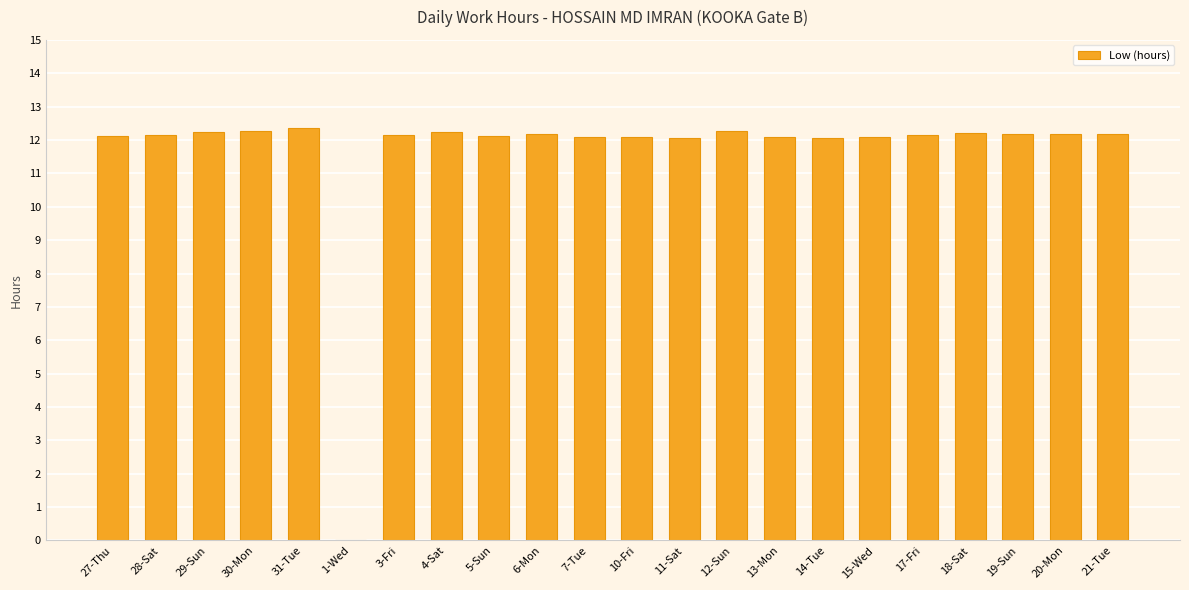

The value at 30-Mon is 6.8. True or false?

False